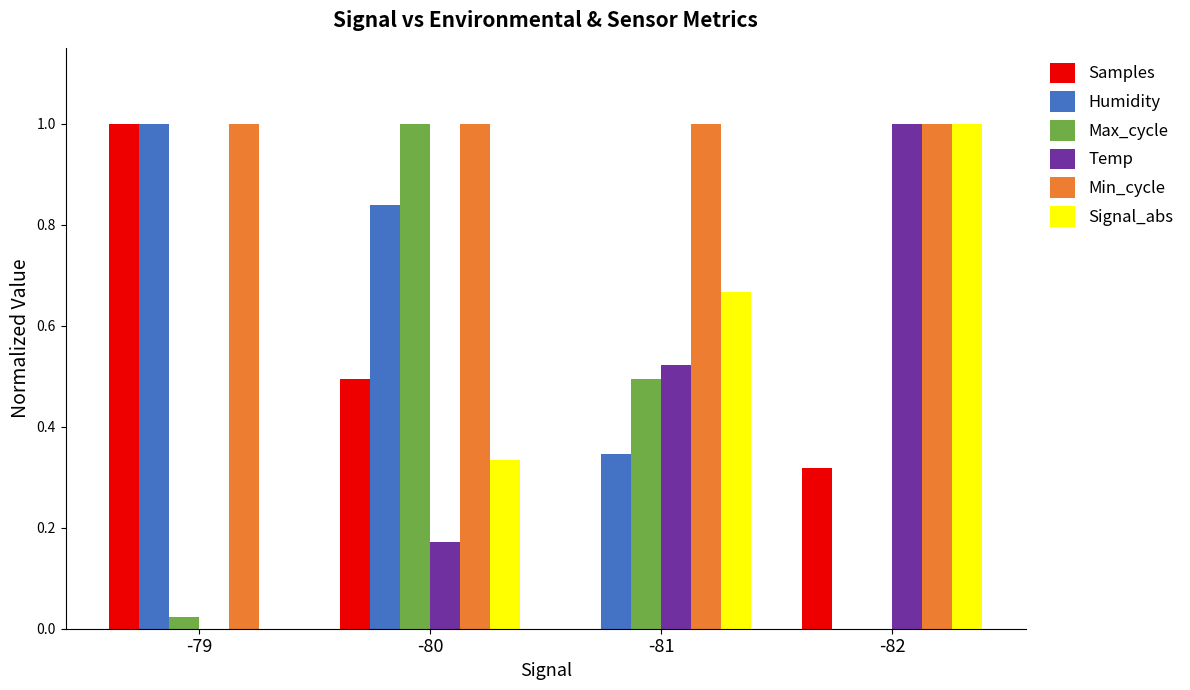

What is the sum of all Min_cycle values?

4.0